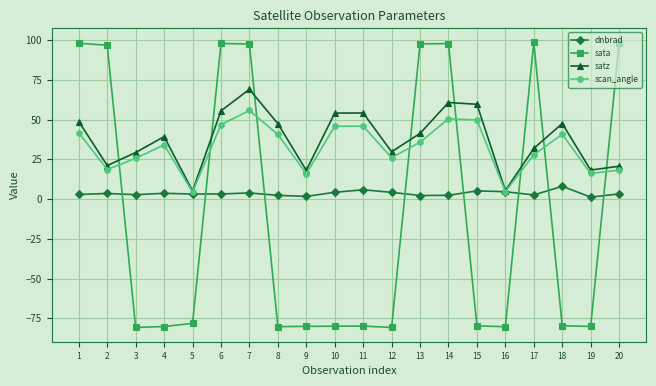

The value of satz at 4 is 23.3. True or false?

False